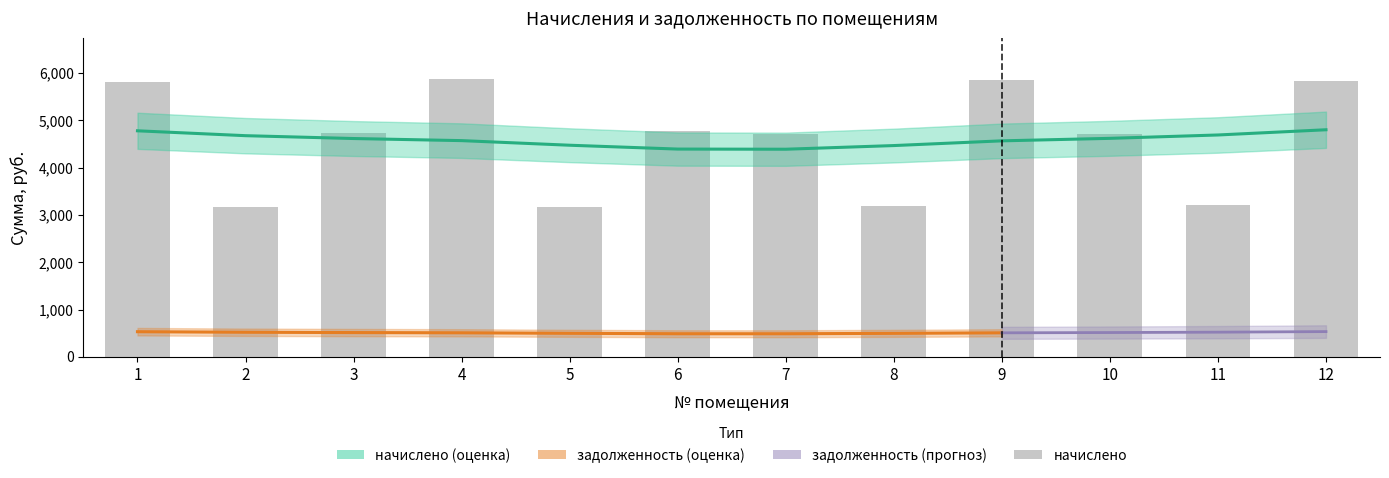

Is it true that the value at 12 is 8884.4?

False